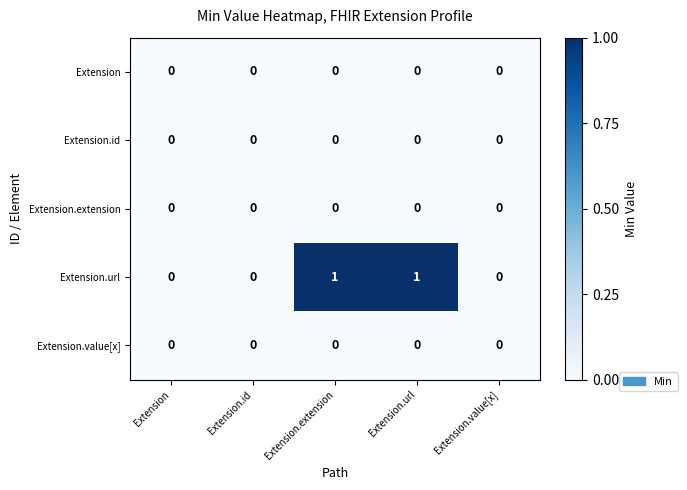

Which series has the largest total across all categories?

Extension.url